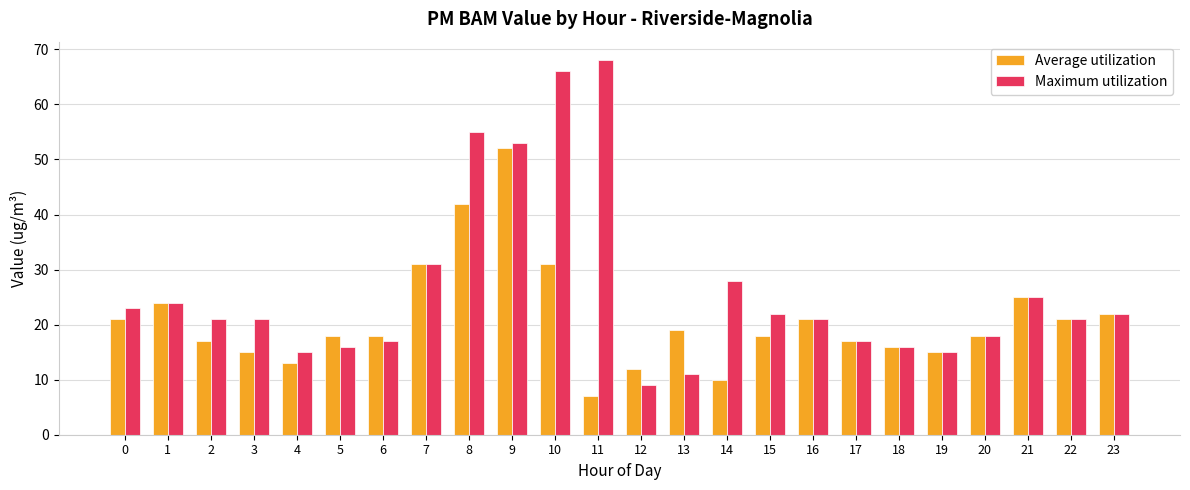

What is the maximum value for Maximum utilization?

68